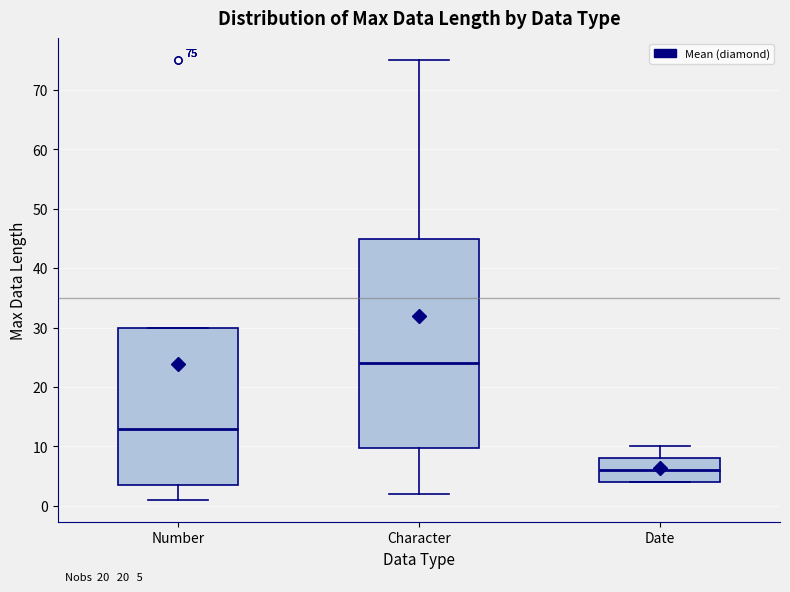

Comparing the boxes themselves (not the whiskers), which one is the tallest?

Character